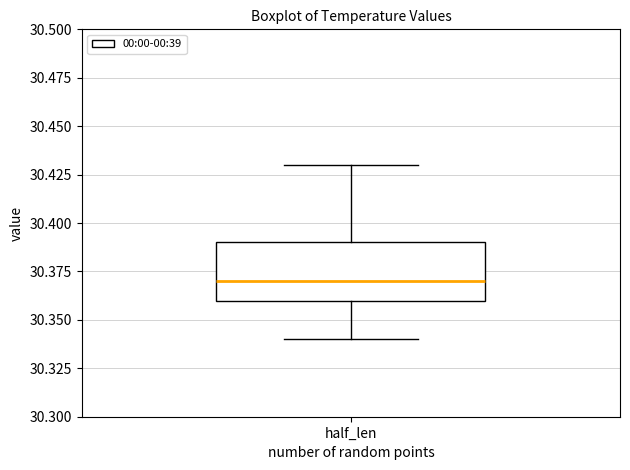

Transcribe this box plot: give where the median line is, the range the box spans, and where the two whiskers end, as read against the y-axis. The values are not printed on the chart, so give them approximately, as read against the axis.

median 30.37, box 30.36 to 30.39, whiskers 30.34 to 30.43